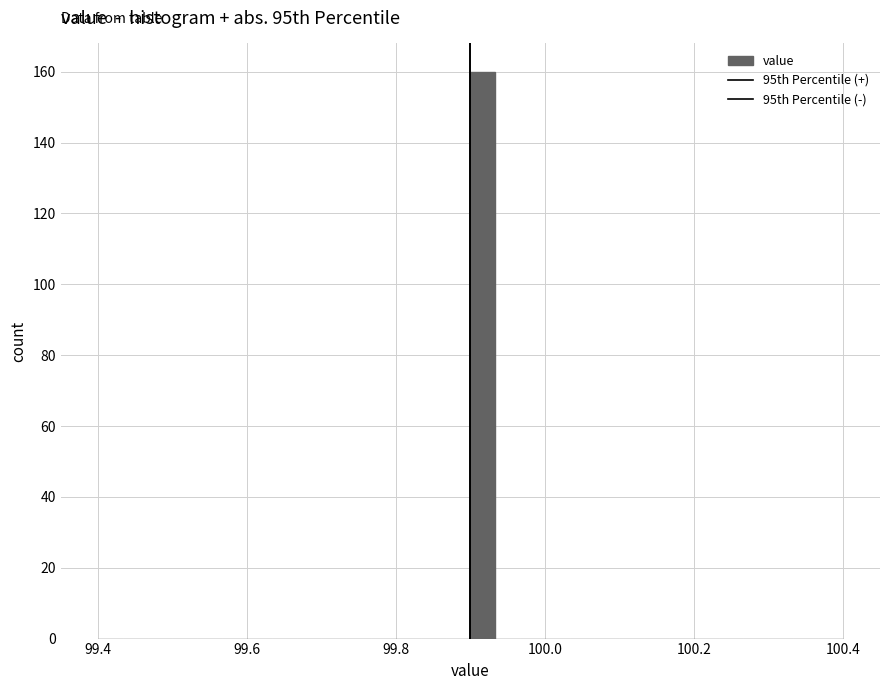

Read against the x-axis, roughly where is the centre of the tallest bar?

99.92